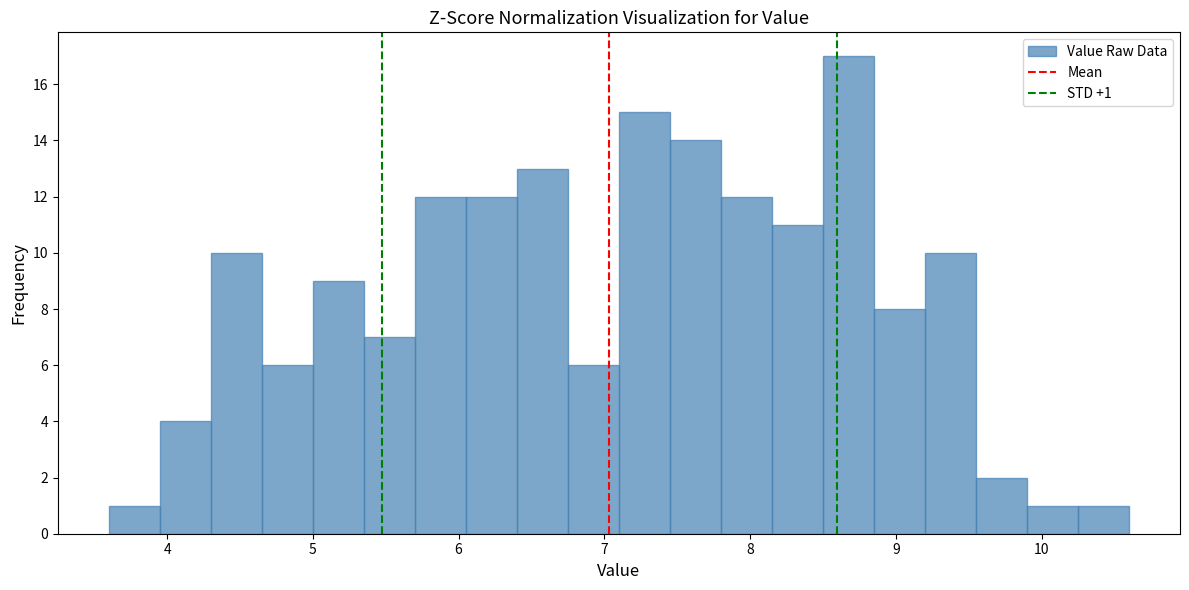

Read against the x-axis, roughly where is the centre of the tallest bar?

8.7